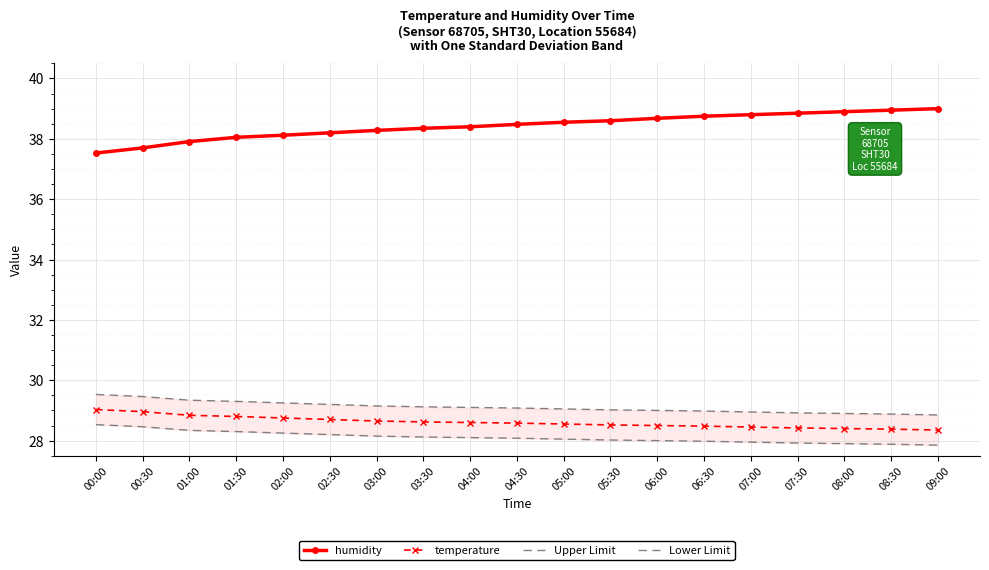

What is the value of the temperature point at the 10th from the left?

28.6